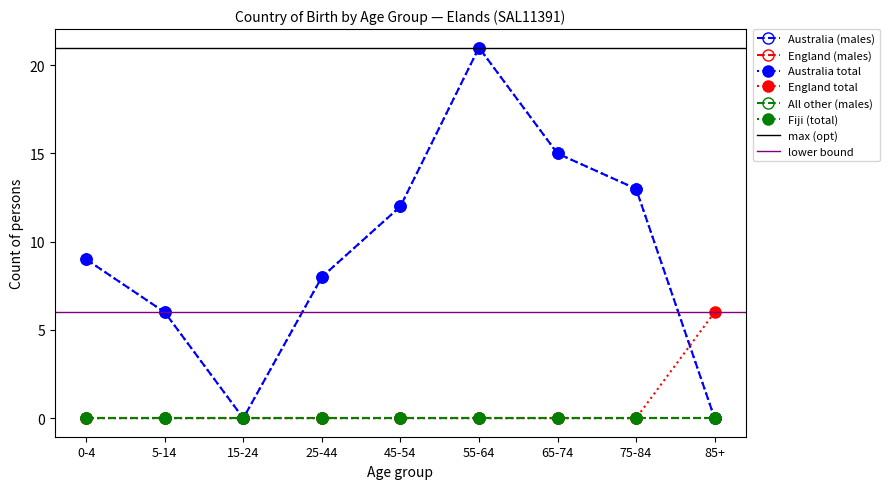

What is the value of the Australia total point at the 4th from the left?

8